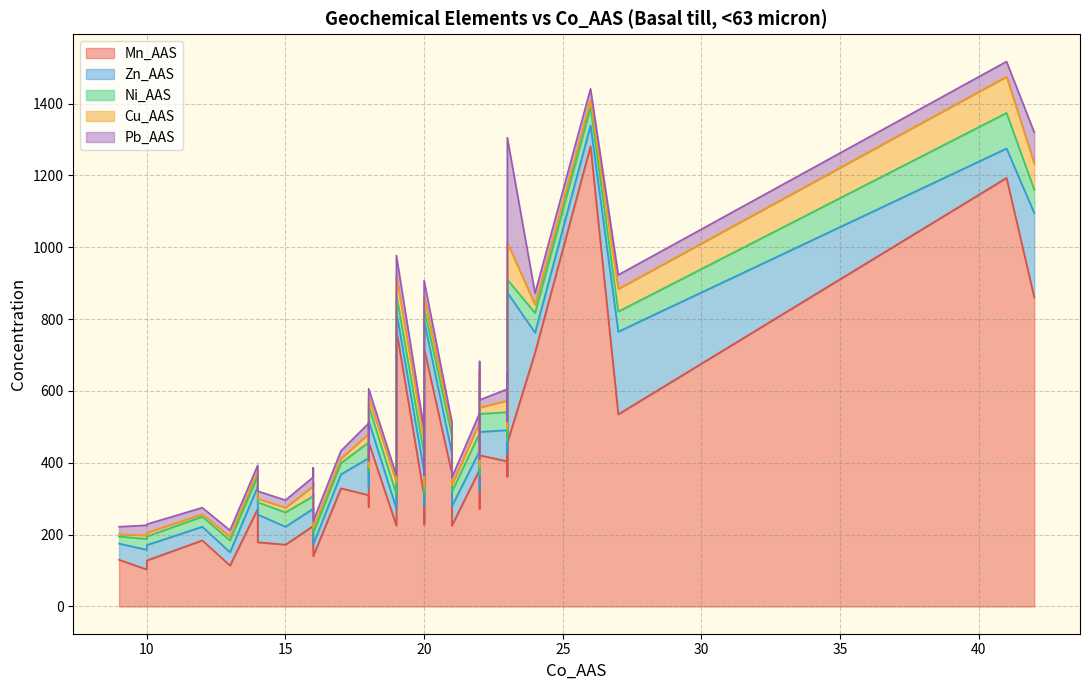

Rank the series by their maximum value, from lowest to highest.

Ni_AAS, Cu_AAS, Pb_AAS, Zn_AAS, Mn_AAS